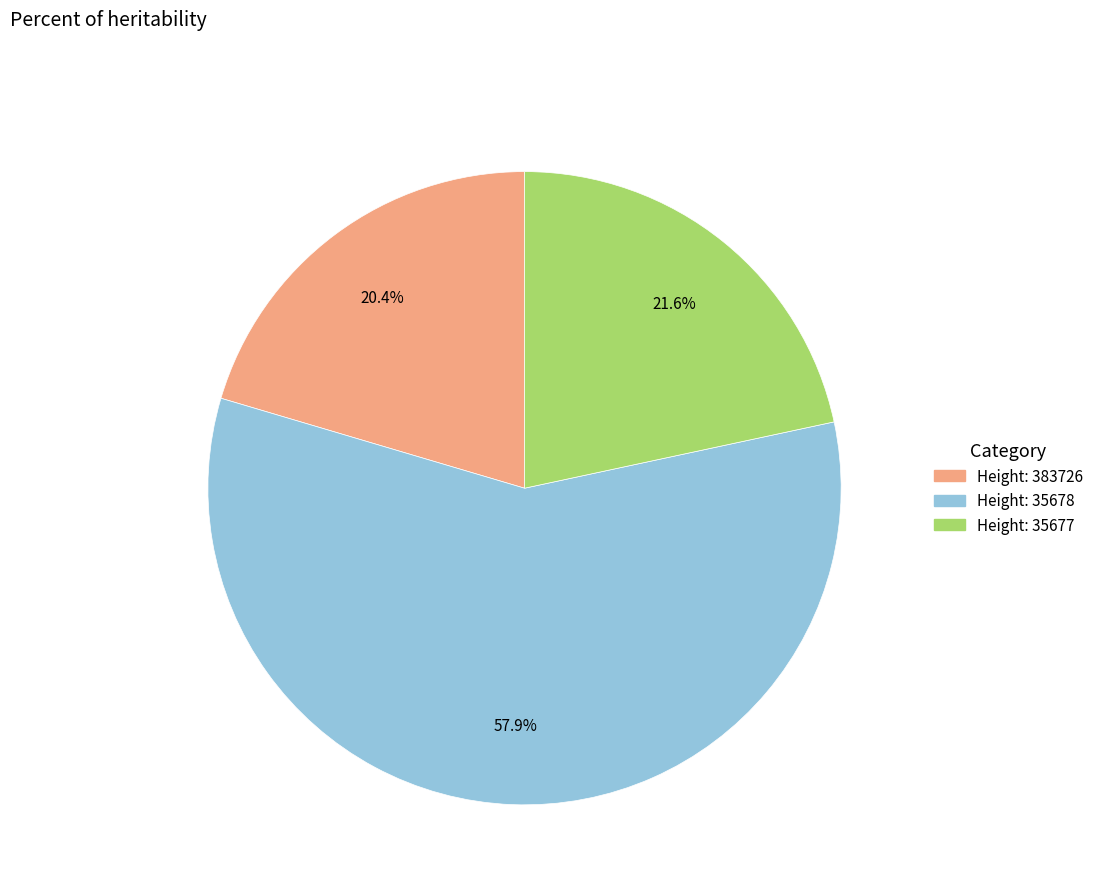

Is there a majority slice in this chart?

Yes